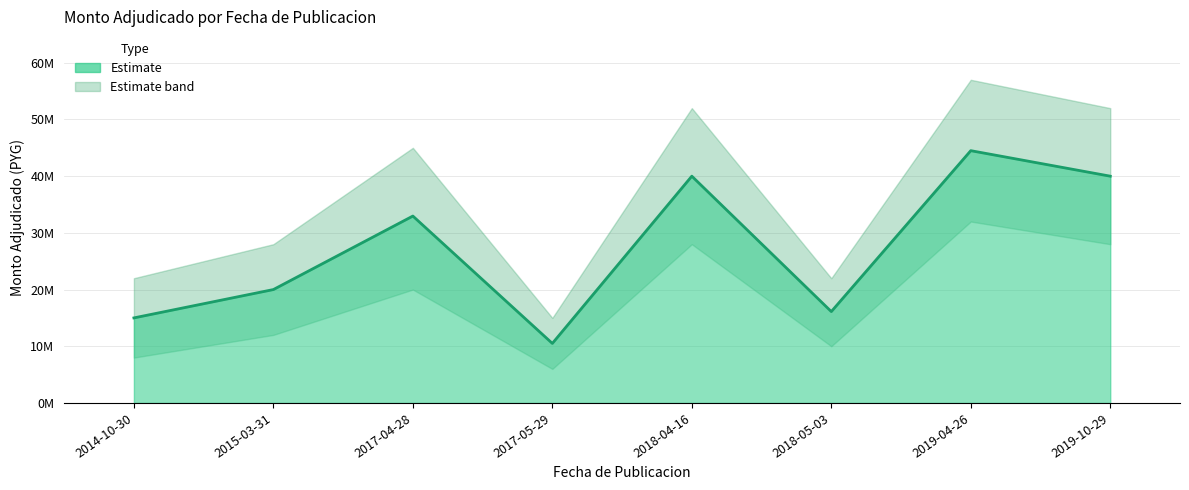

Reading left to right, what are all the values shown in this chart?

2014-10-30=15000000	2015-03-31=20000000	2017-04-28=32966000	2017-05-29=10500000	2018-04-16=40000000	2018-05-03=16114100	2019-04-26=44500000	2019-10-29=40000000